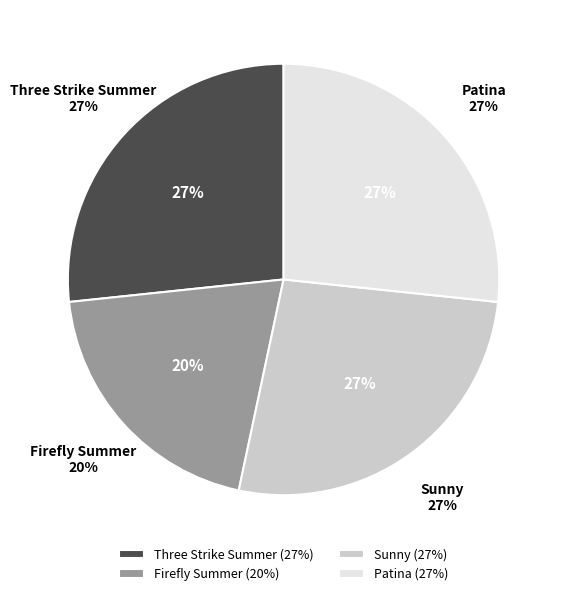

Is there any slice that represents more than half of the pie?

No